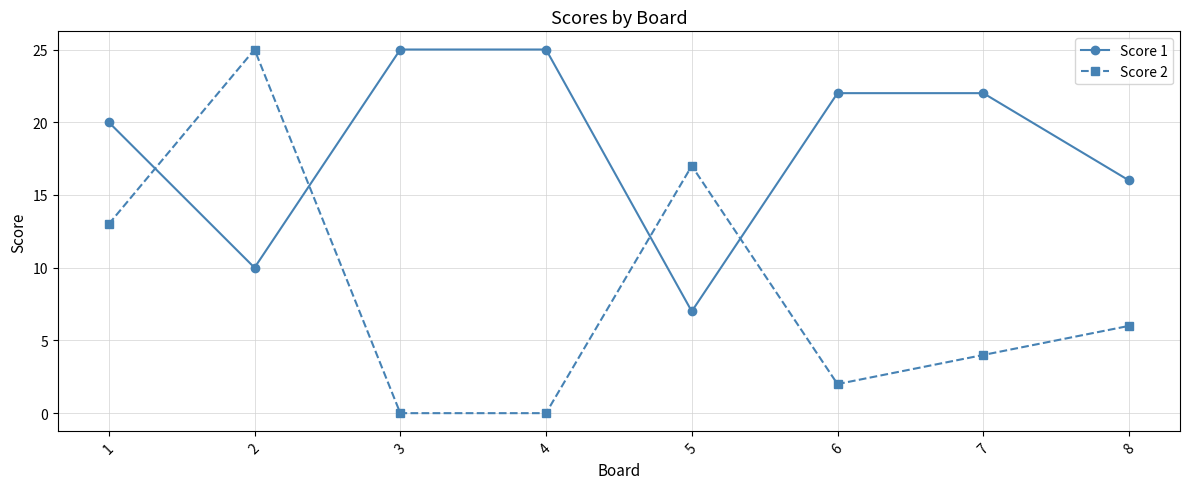

At which category is the sum across all series the highest?

2